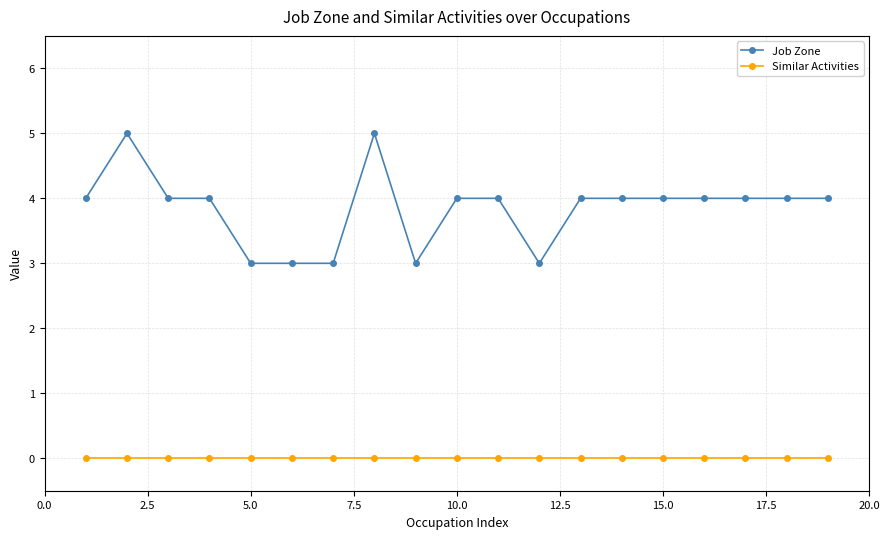

What is the greatest value displayed?

5